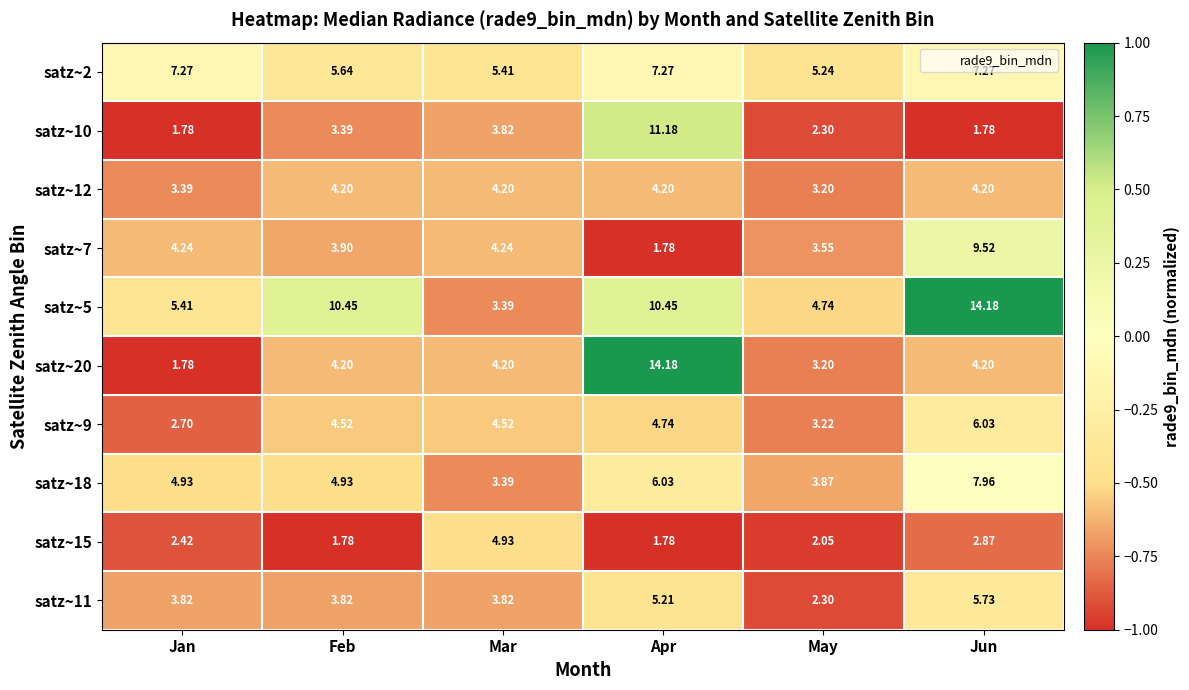

At which category is the sum across all series the highest?

Apr